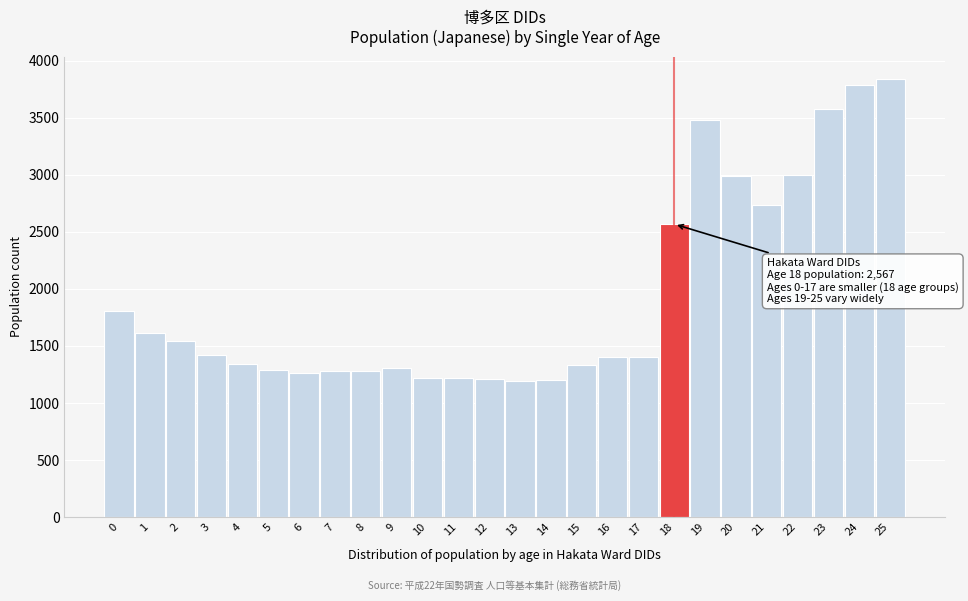

What is the sum of all values?

50284